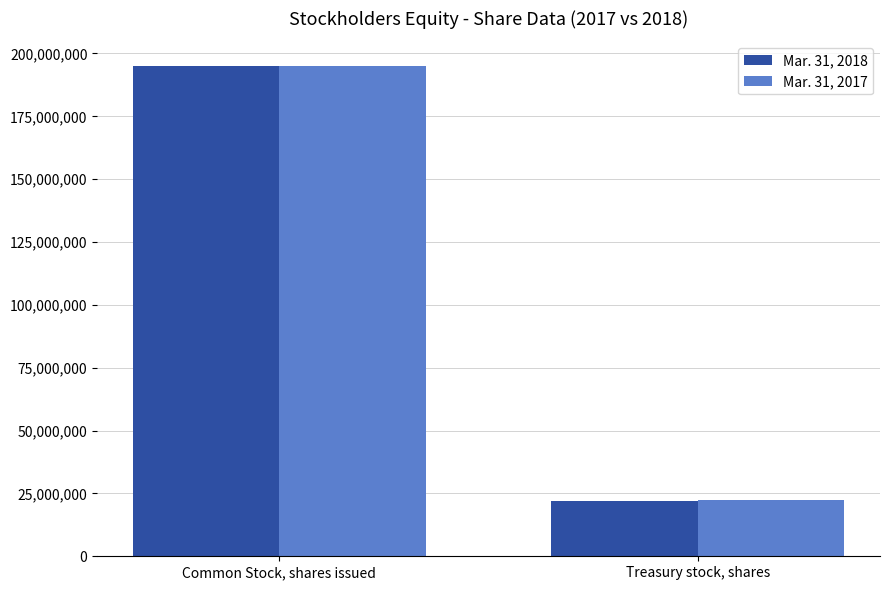

How many categories are shown in the chart?

2